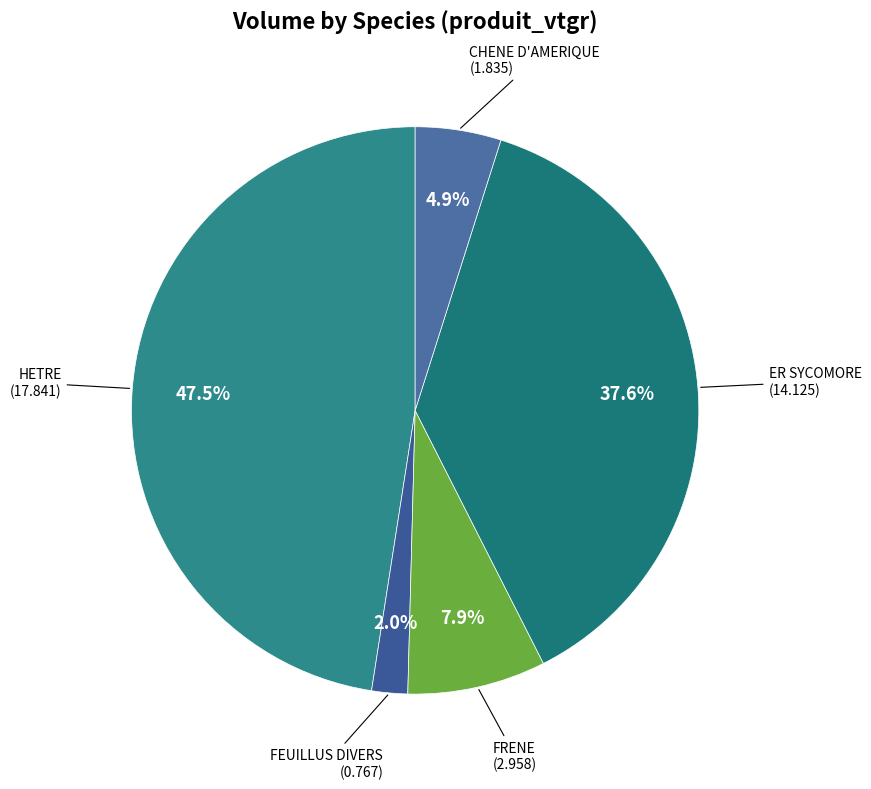

Rank the categories by value from lowest to highest.

FEUILLUS DIVERS, CHENE D'AMERIQUE, FRENE, ER SYCOMORE, HETRE